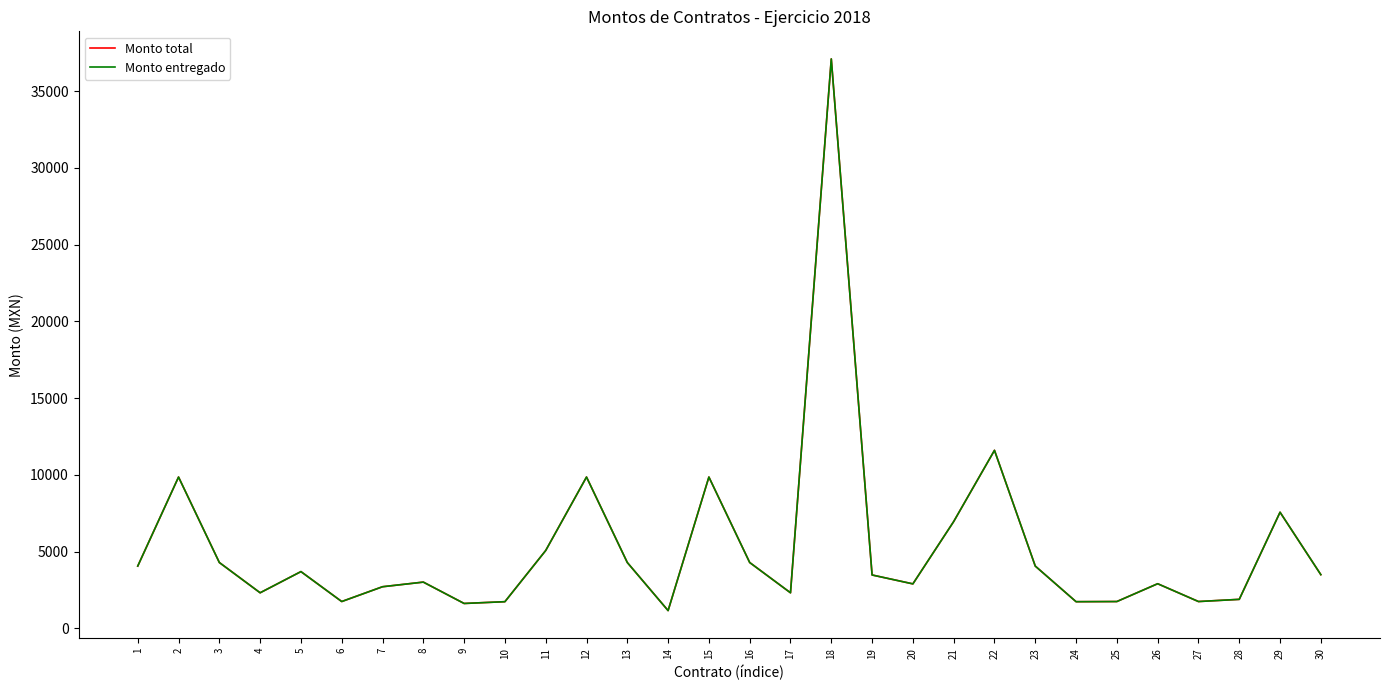

Reading right to left, list all the values displayed in this chart.

Monto total: 3500.0	7568.0	1892.0	1750.0	2910.0	1750.0	1740.0	4060.0	11600.0	6960.0	2900.0	3480.0	37100.0	2320.0	4292.0	9860.0	1160.0	4292.0	9860.0	5075.0	1740.0	1624.0	3016.0	2714.3	1750.0	3700.0	2320.0	4292.0	9860.0	4060.0
Monto entregado: 3500.0	7568.0	1892.0	1750.0	2910.0	1750.0	1740.0	4060.0	11600.0	6960.0	2900.0	3480.0	37100.0	2320.0	4292.0	9860.0	1160.0	4292.0	9860.0	5075.0	1740.0	1624.0	3016.0	2714.3	1750.0	3700.0	2320.0	4292.0	9860.0	4060.0